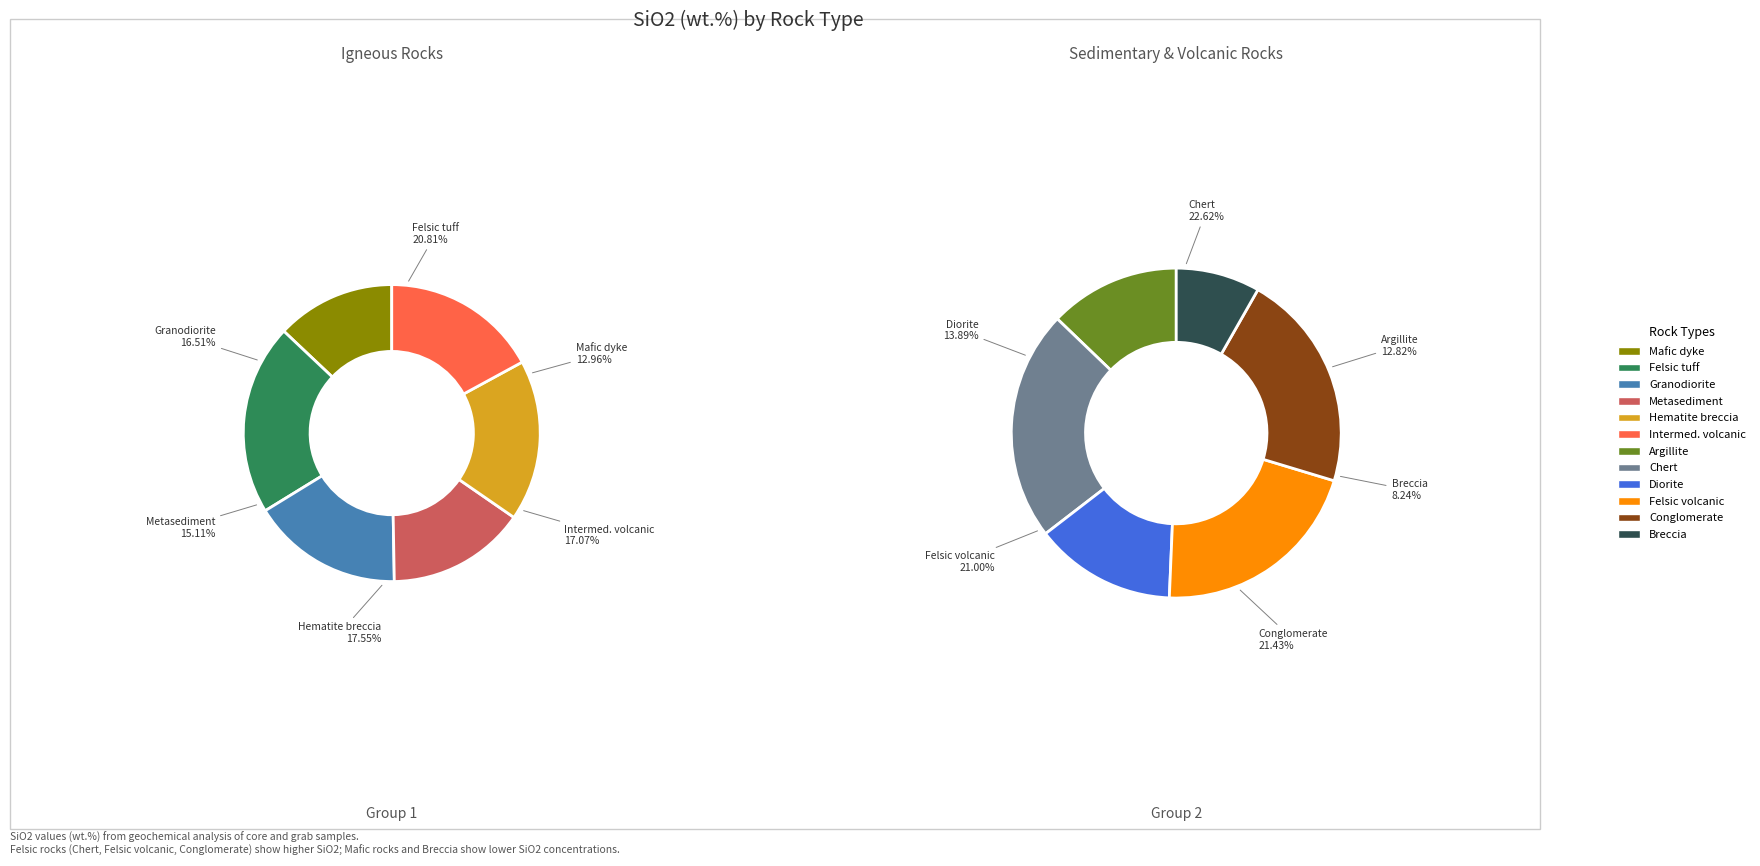

Between Hematite breccia and Felsic tuff, which is larger?

Felsic tuff